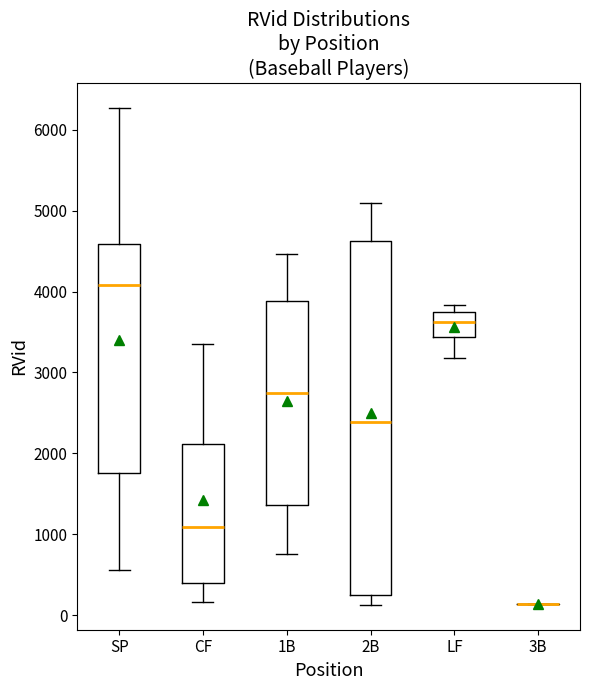

Reading left to right, transcribe this box plot: for each box, give where its median line is, the range the box spans, and where its two whiskers end, as read against the y-axis. The values are not printed on the chart, so give them approximately, as read against the axis.

SP: median 4100, box 1800 to 4600, whiskers 600 to 6300
CF: median 1100, box 400 to 2100, whiskers 200 to 3400
1B: median 2700, box 1400 to 3900, whiskers 800 to 4500
2B: median 2400, box 200 to 4600, whiskers 100 to 5100
LF: median 3600, box 3400 to 3700, whiskers 3200 to 3800
3B: box collapsed to a line at 100, whiskers 100 to 100